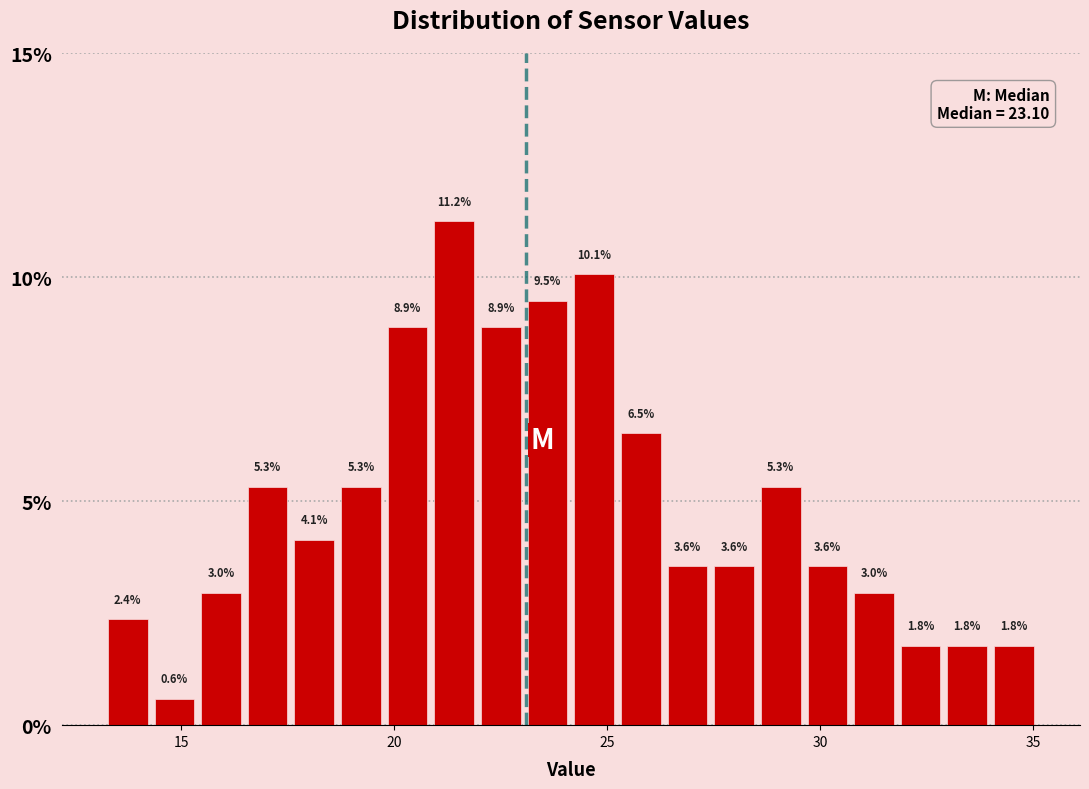

Around what value on the x-axis is the tallest bar? Give the approximate position of its centre, as read against the axis.

21.5